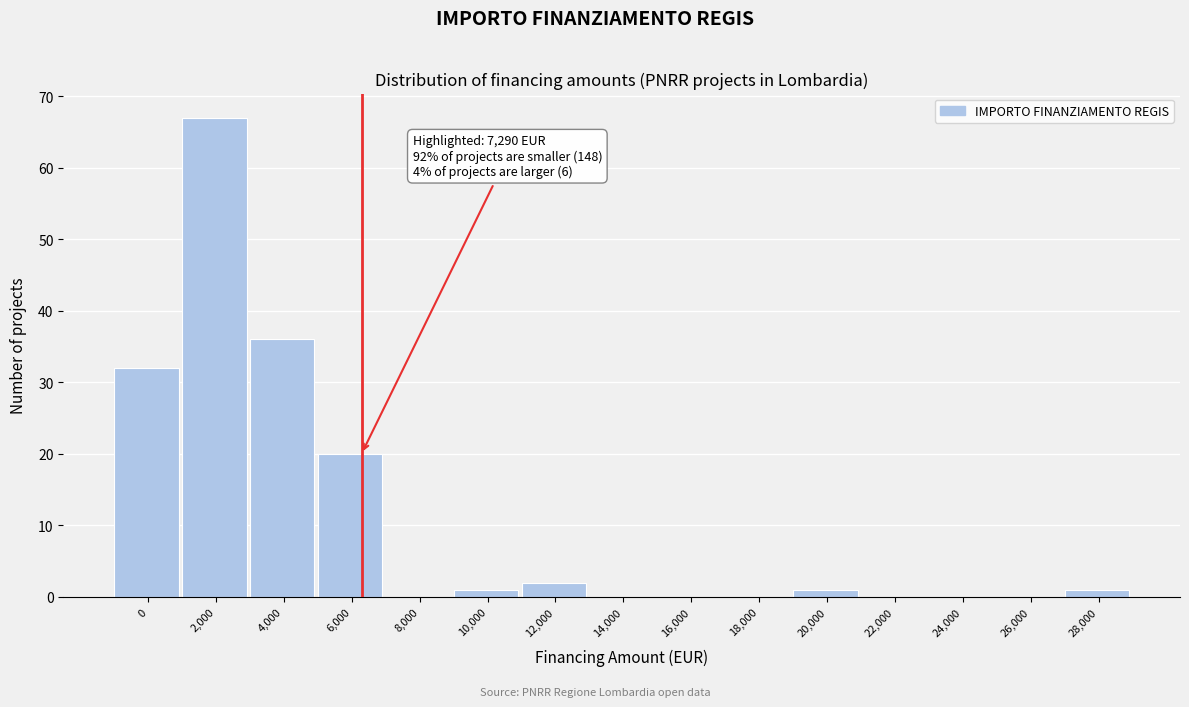

Reading left to right, what are all the values shown in this chart?

0=32	2,000=67	4,000=36	6,000=20	8,000=0	10,000=1	12,000=2	14,000=0	16,000=0	18,000=0	20,000=1	22,000=0	24,000=0	26,000=0	28,000=1